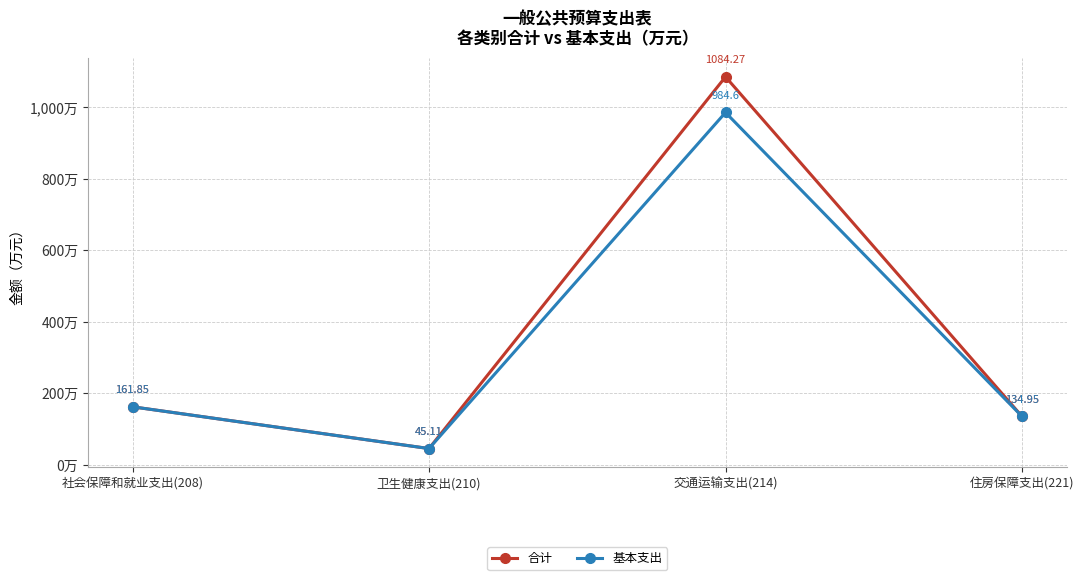

The 合计 series shows 213.9 at 住房保障支出(221). True or false?

False